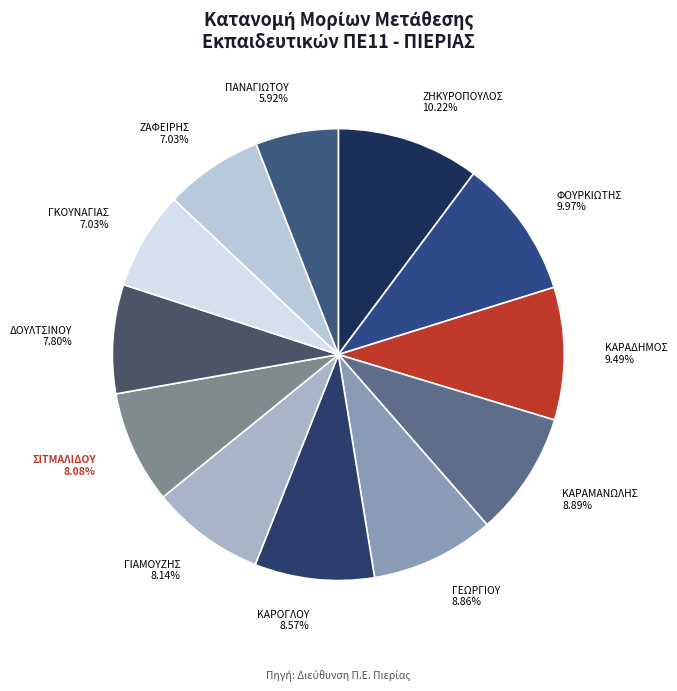

Is ΓΕΩΡΓΙΟΥ the majority of the pie?

No